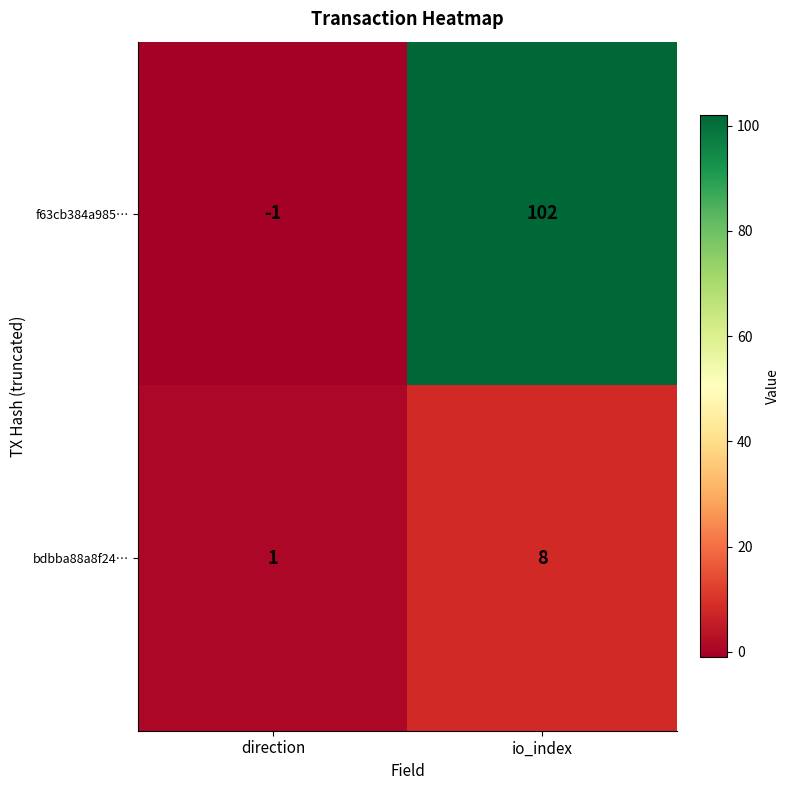

Which series has the largest range (max minus min)?

f63cb384a985…